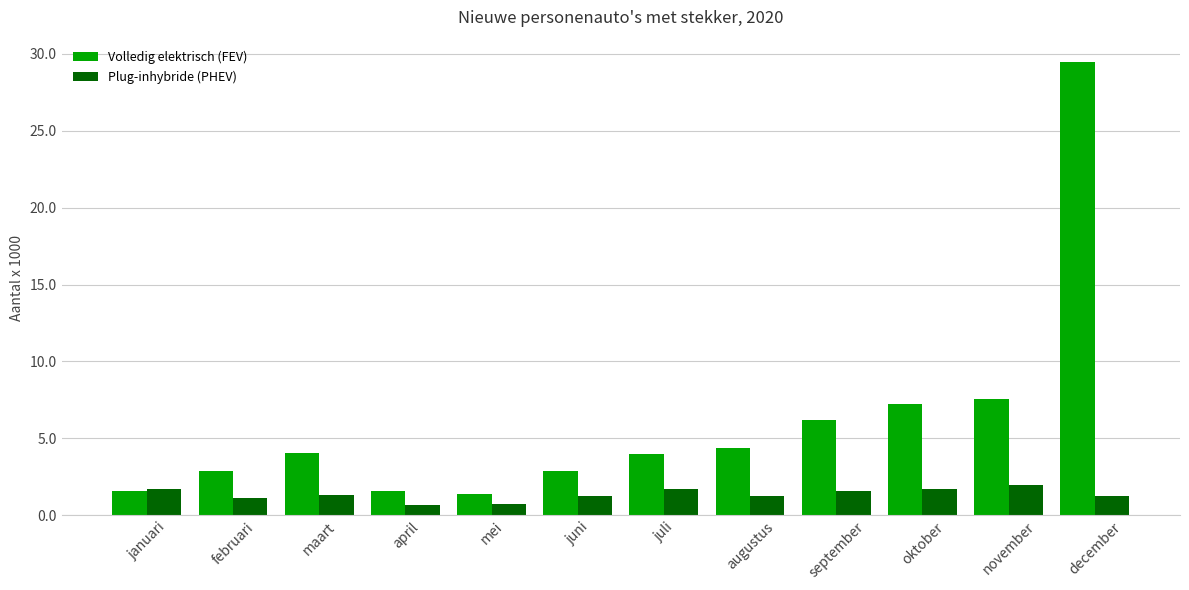

What is the sum of all Volledig elektrisch (FEV) values?

73.2